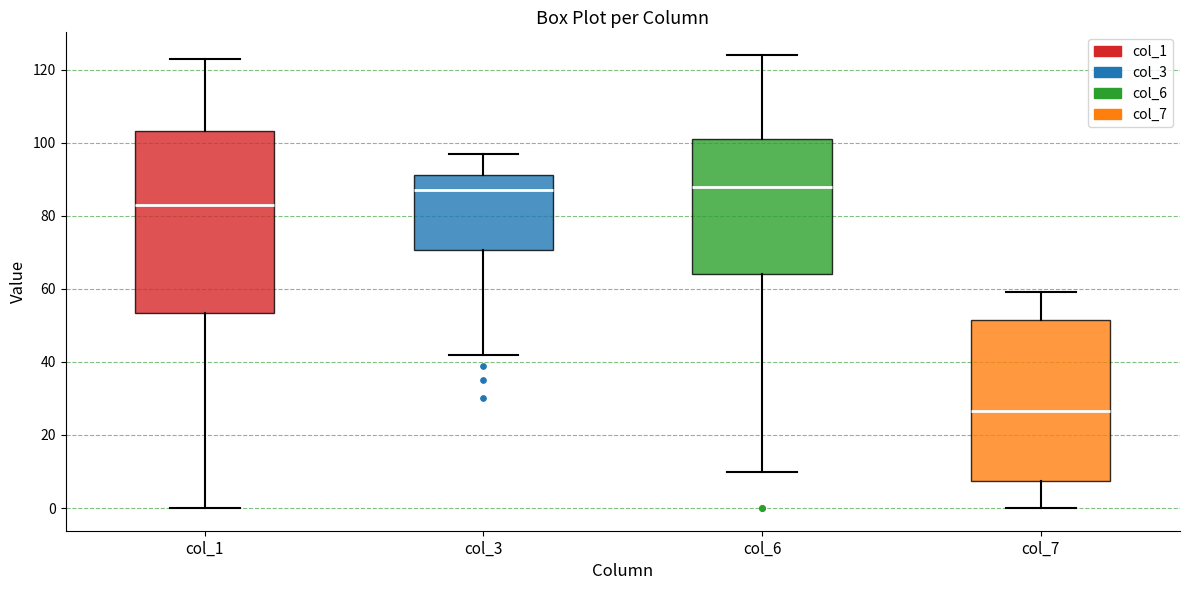

Which box is the tallest, from its lower edge to its upper edge?

col_1